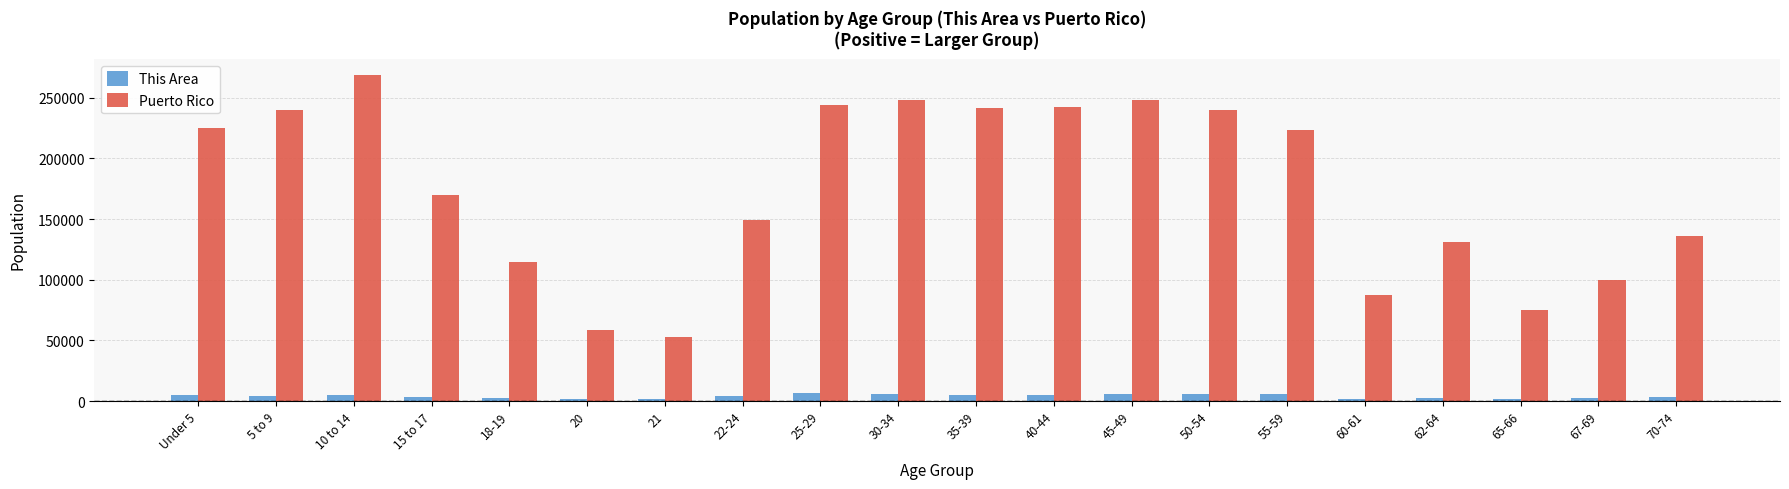

Which series changed the most between 15 to 17 and 50-54?

Puerto Rico